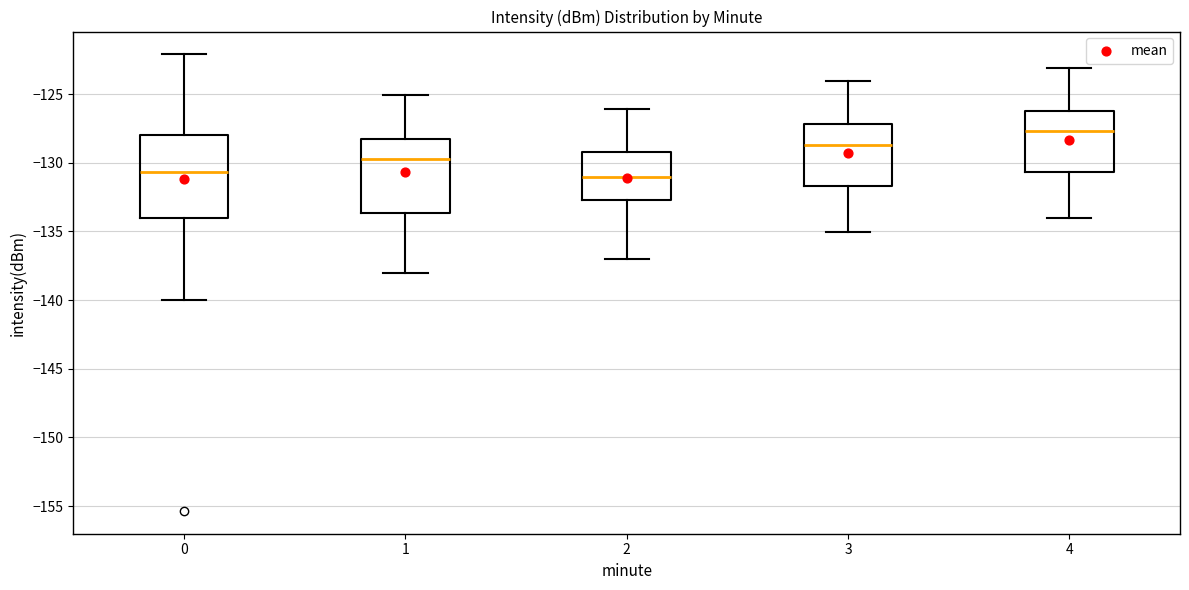

Reading left to right, read every box against the y-axis: the position of its median line, the range the box covers, and the ends of its whiskers. The values are not printed on the chart, so give them approximately, as read against the axis.

0: median -130.5, box -134.0 to -128.0, whiskers -140.0 to -122.0
1: median -129.5, box -133.5 to -128.0, whiskers -138.0 to -125.0
2: median -131.0, box -132.5 to -129.0, whiskers -137.0 to -126.0
3: median -128.5, box -131.5 to -127.0, whiskers -135.0 to -124.0
4: median -127.5, box -130.5 to -126.0, whiskers -134.0 to -123.0